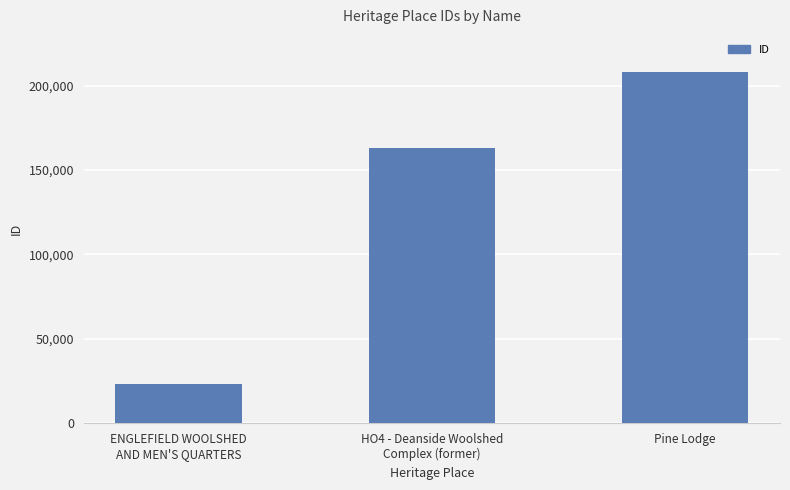

The chart shows a value of 231603 at HO4 - Deanside Woolshed
Complex (former). True or false?

False